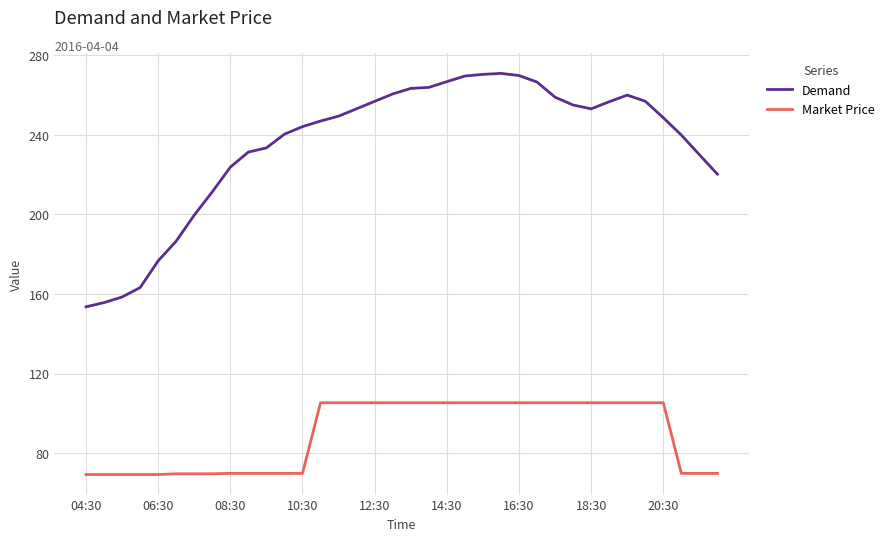

True or false: Demand and Market Price intersect in this chart.

False